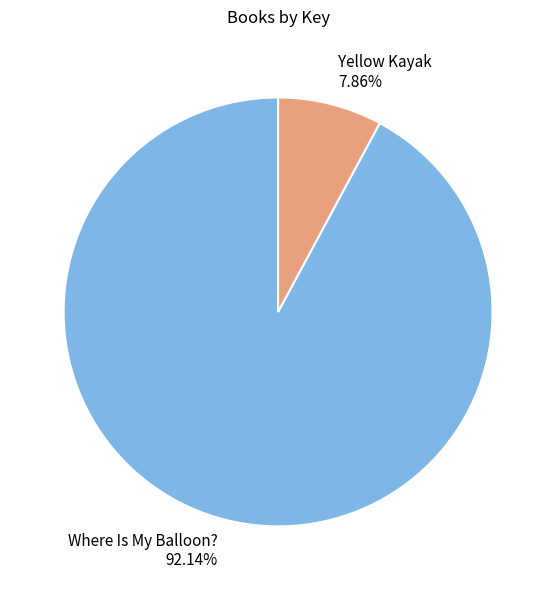

To the nearest percent, what percentage of the pie is Yellow Kayak?

8%